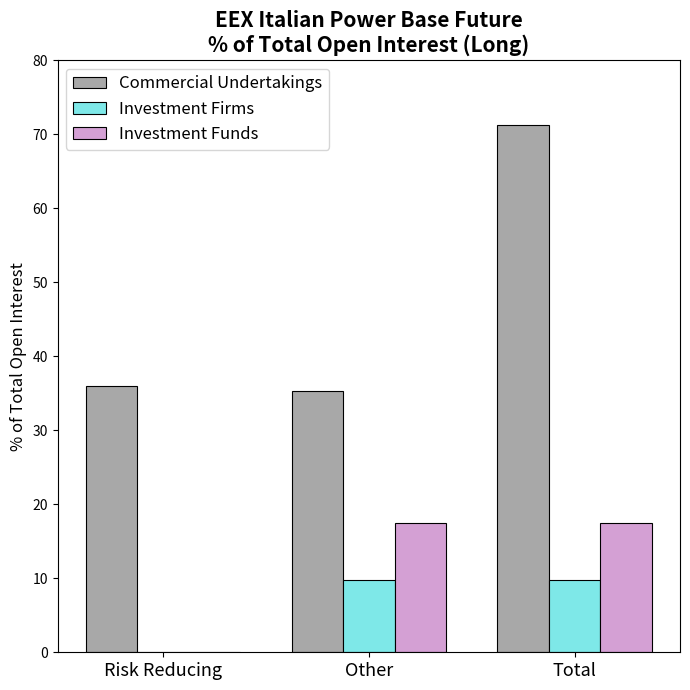

What is the spread (max minus min) of values at Other?

25.6